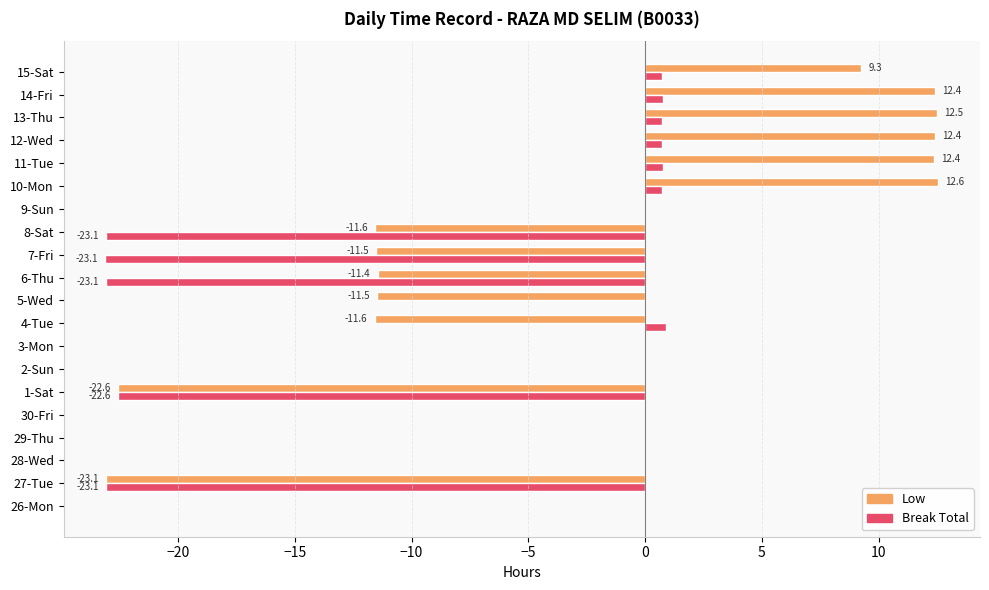

Count the number of data series in this chart.

2